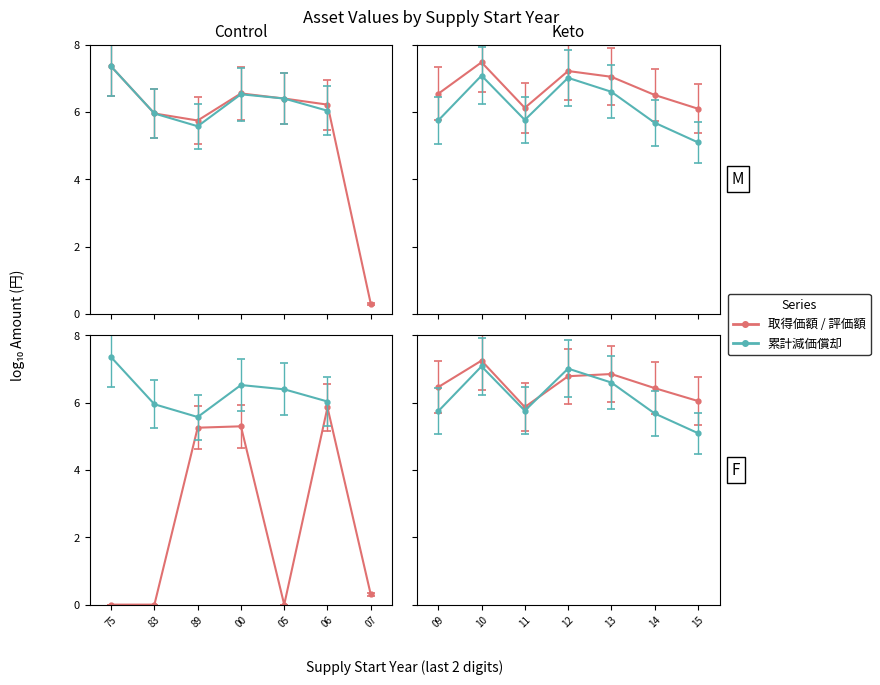

Which series has the largest total across all categories?

取得価額